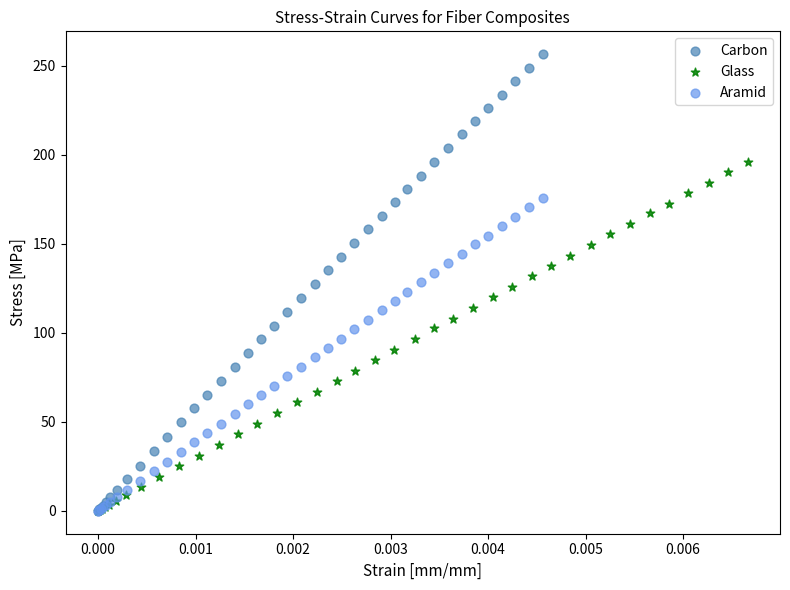

Which series has the widest spread of Y values?

Carbon